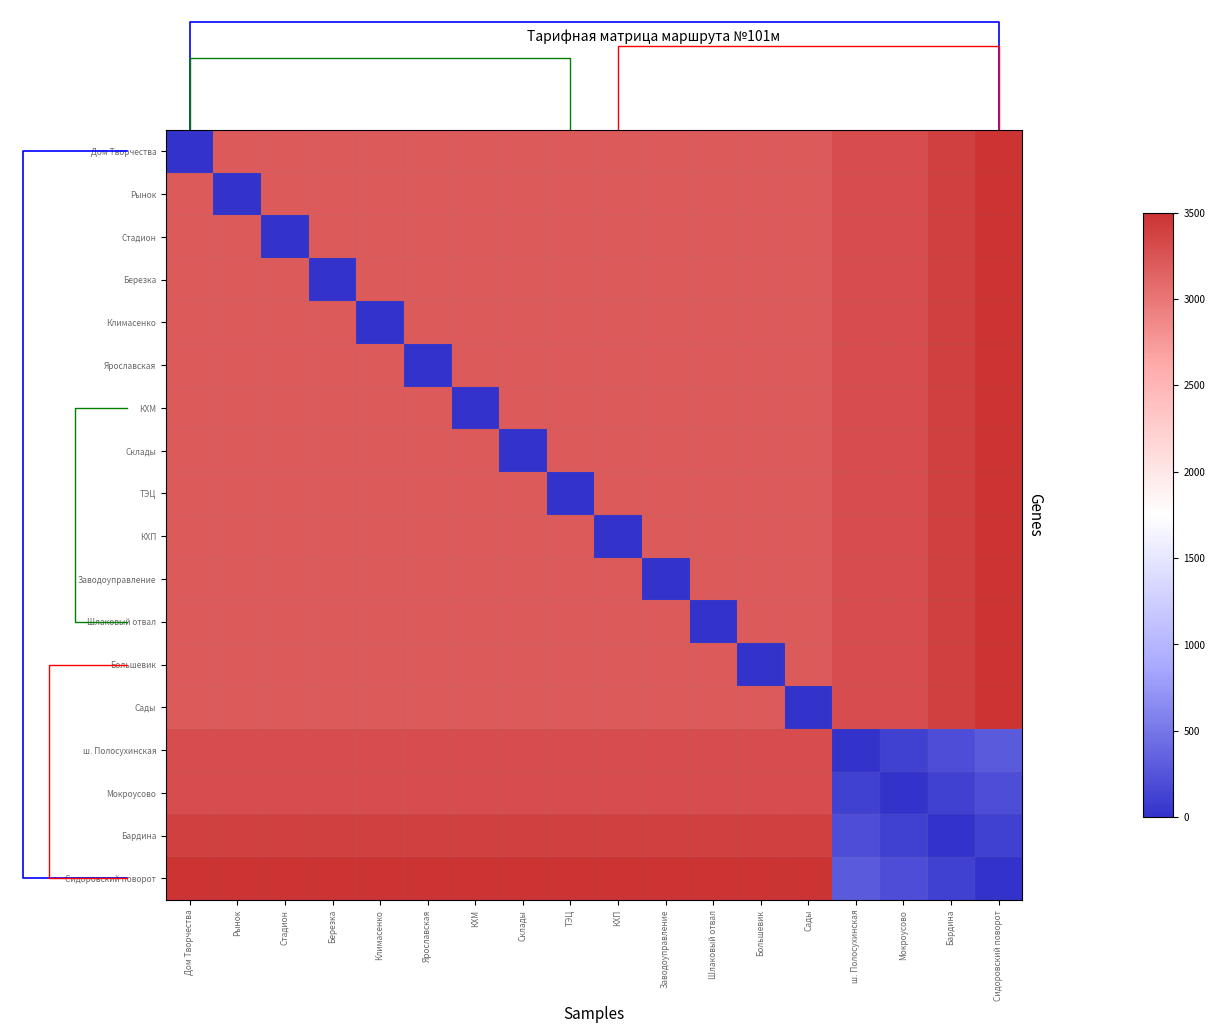

Count the number of categories in the chart.

18